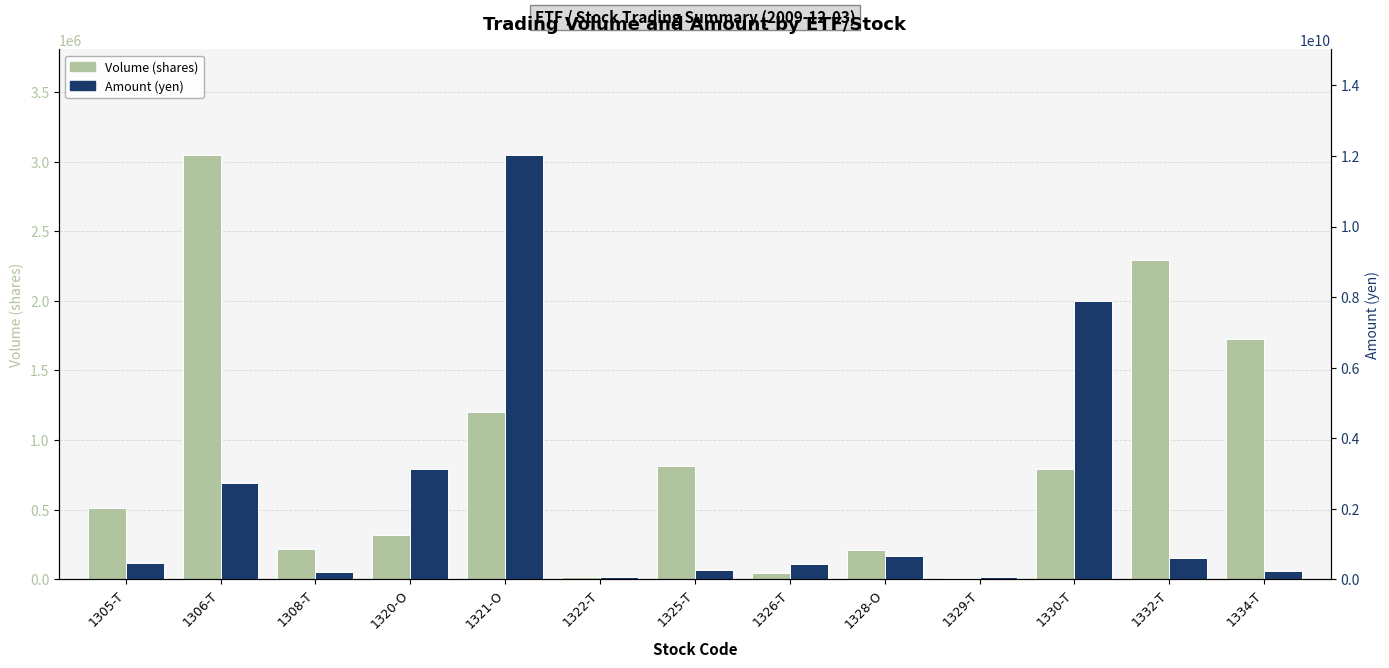

How many distinct data groups are displayed?

2